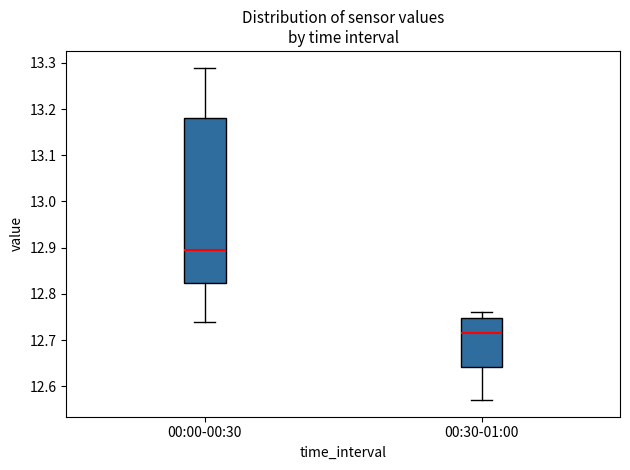

Where is the upper edge of the box for 00:00-00:30 on the y-axis? The values are not printed on the chart, so give them approximately, as read against the axis.

13.18